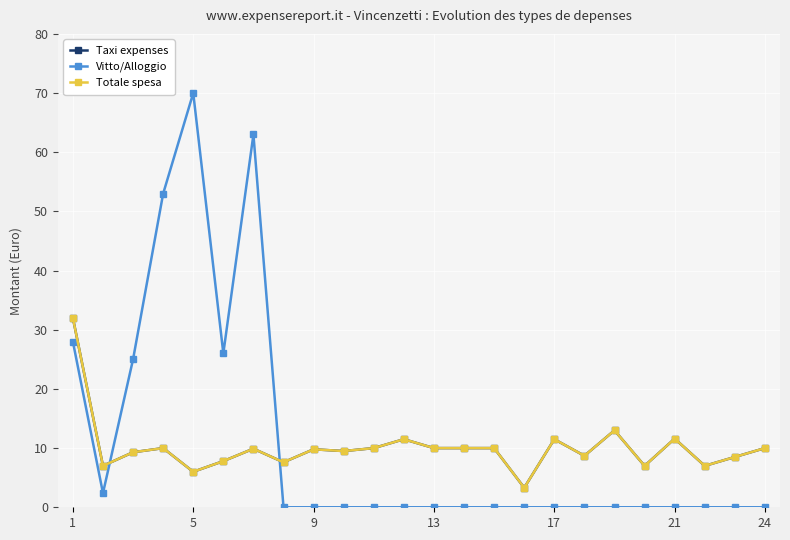

Reading left to right, list all the values displayed in this chart.

Taxi expenses: 32.0	7.0	9.3	10.0	6.0	7.8	9.9	7.6	9.8	9.5	10.0	11.5	10.0	10.0	10.0	3.3	11.5	8.7	13.0	7.0	11.6	7.0	8.5	10.0
Vitto/Alloggio: 28.0	2.4	25.0	53.0	70.0	26.0	63.0	0.0	0.0	0.0	0.0	0.0	0.0	0.0	0.0	0.0	0.0	0.0	0.0	0.0	0.0	0.0	0.0	0.0
Totale spesa: 32.0	7.0	9.3	10.0	6.0	7.8	9.9	7.6	9.8	9.5	10.0	11.5	10.0	10.0	10.0	3.3	11.5	8.7	13.0	7.0	11.6	7.0	8.5	10.0